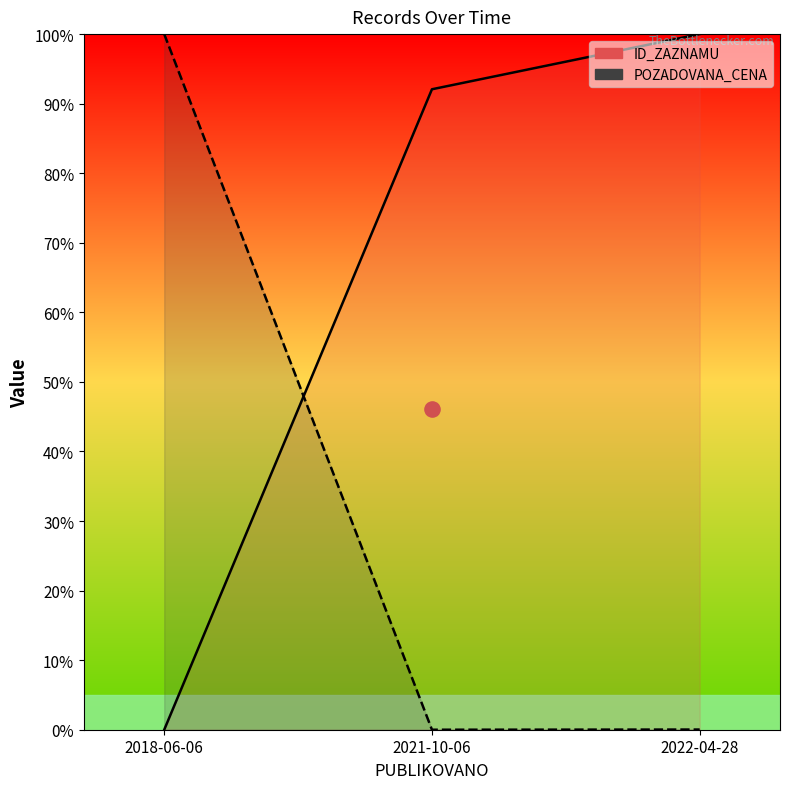

At which category is the sum across all series the highest?

2022-04-28